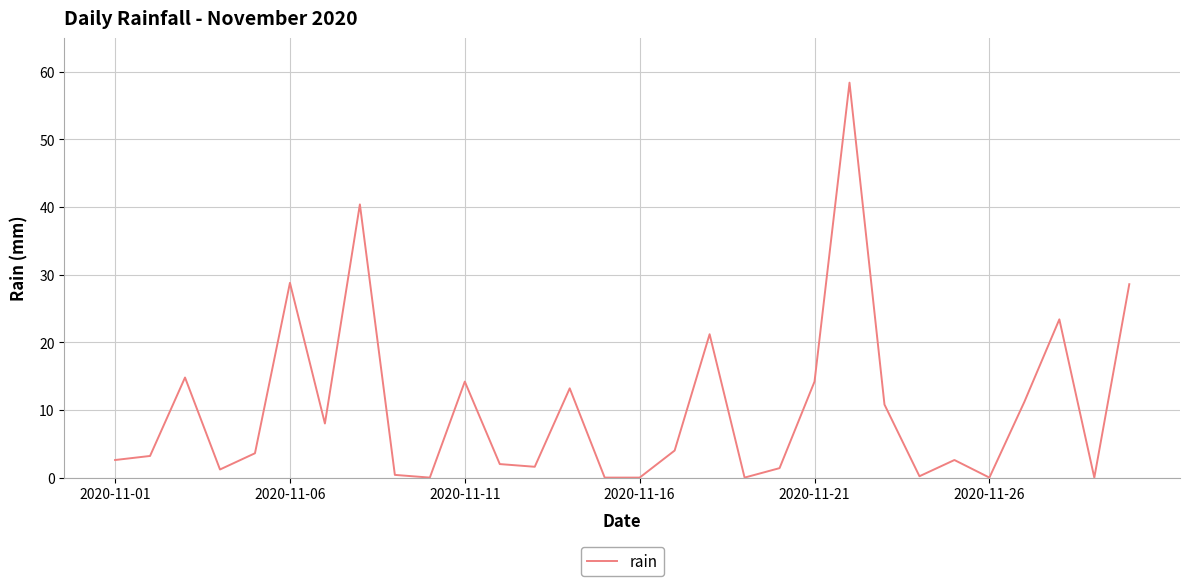

What is the difference between the maximum and minimum values?

58.4